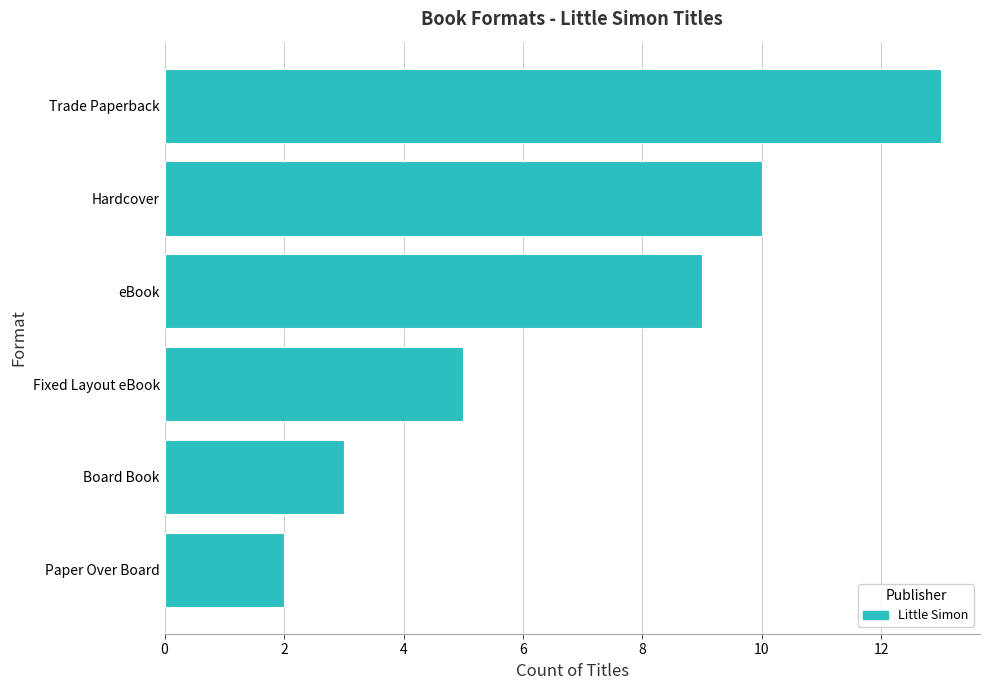

Are the bars grouped side by side (vs. stacked)?

No